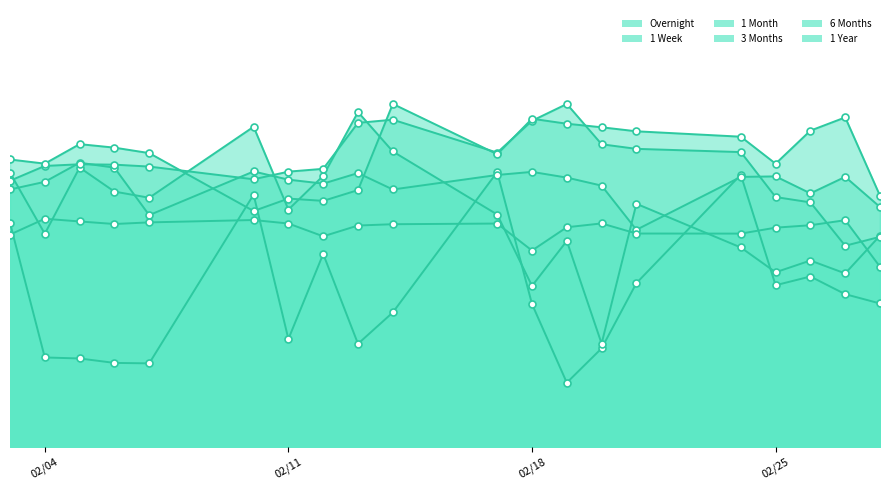

What is the greatest value displayed?

4.4